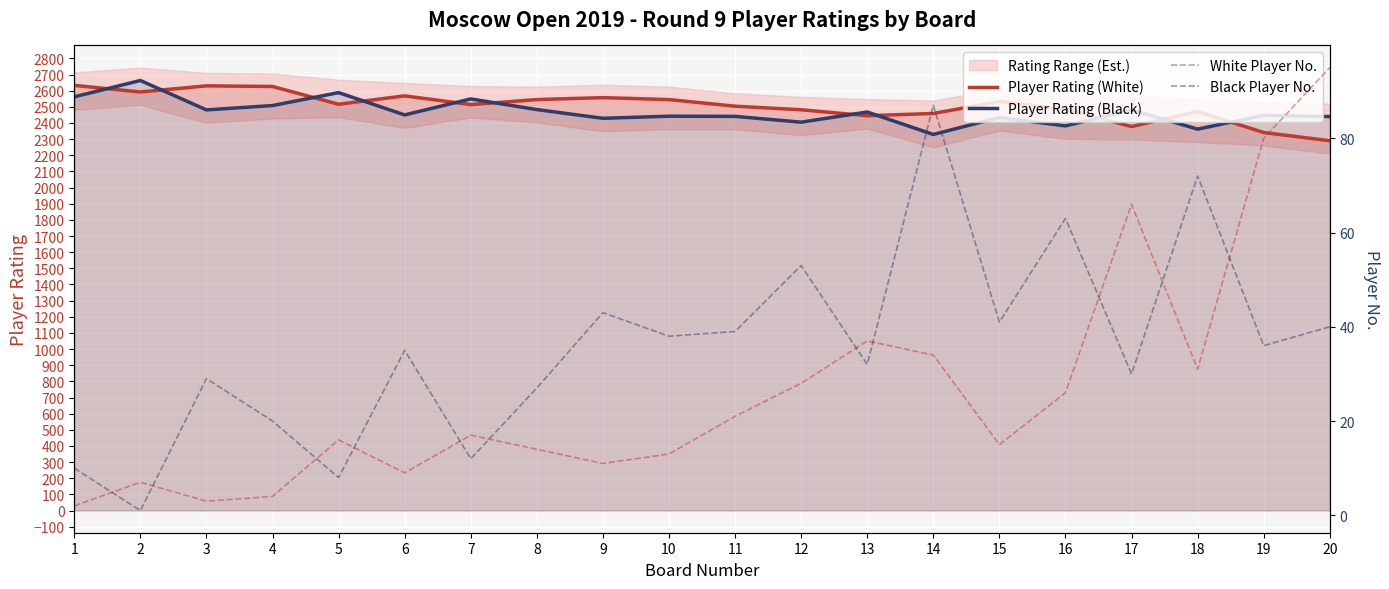

The White Player No. series shows 4 at 4. True or false?

True